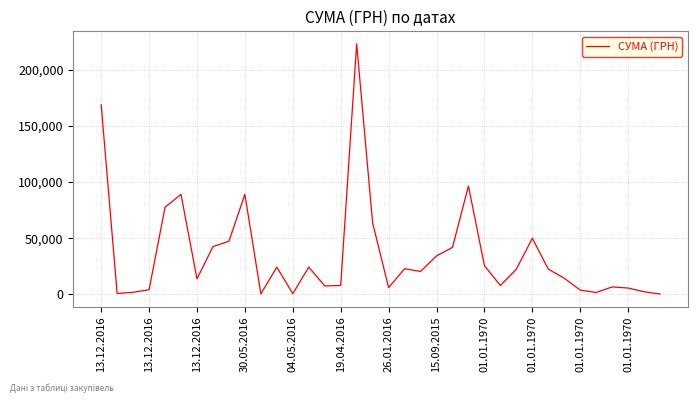

What is the maximum value shown in the chart?

223013.8